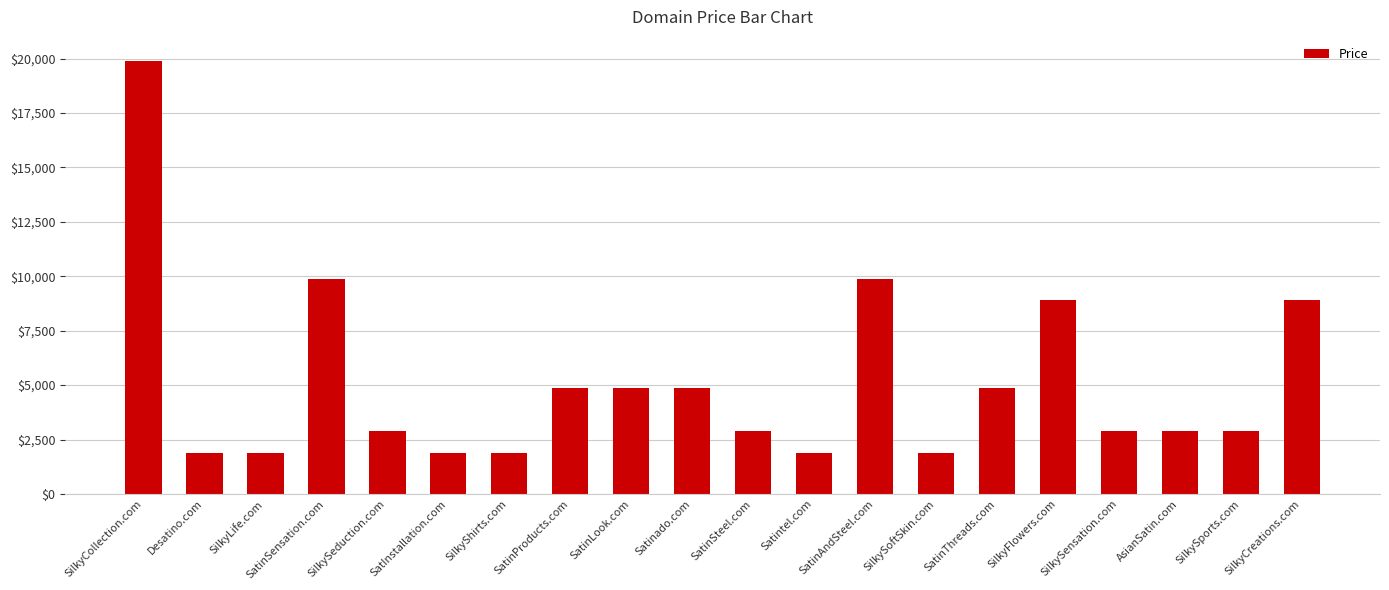

Which has a higher value, SatinAndSteel.com or SilkySeduction.com?

SatinAndSteel.com